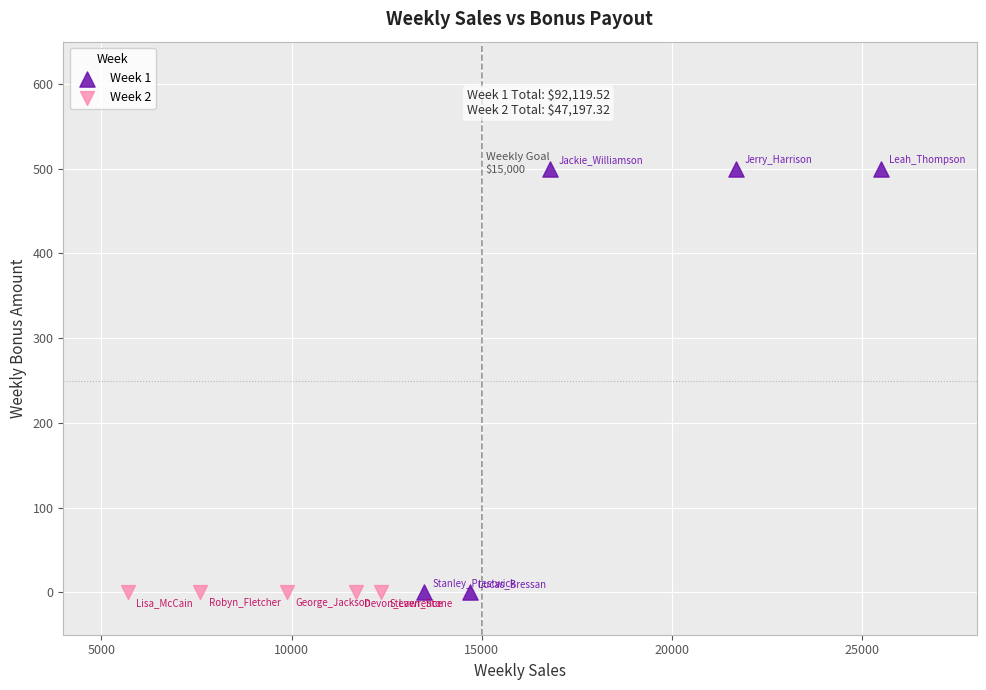

What are all the series names shown in the legend?

Week 1, Week 2